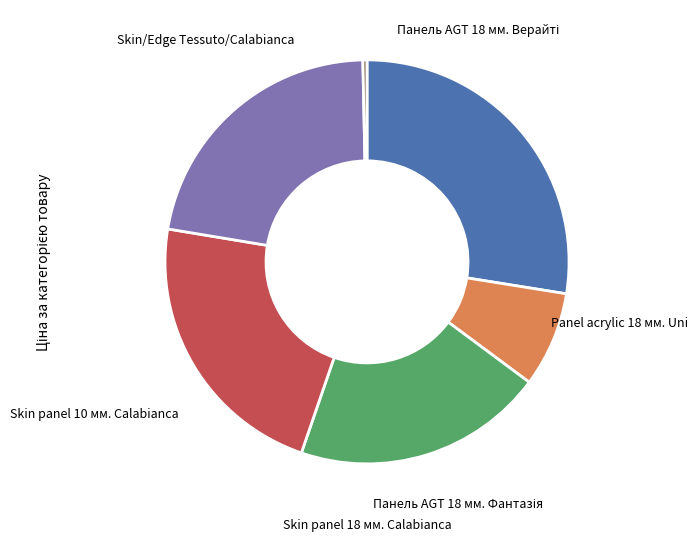

How many segments does this pie chart have?

6